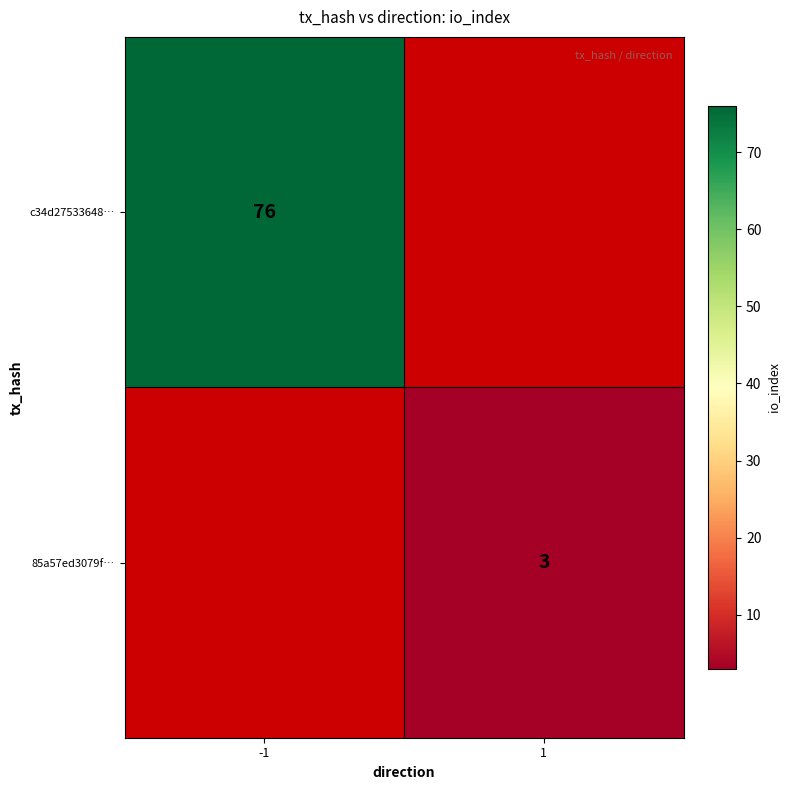

At which category does the chart reach its peak across all series?

-1